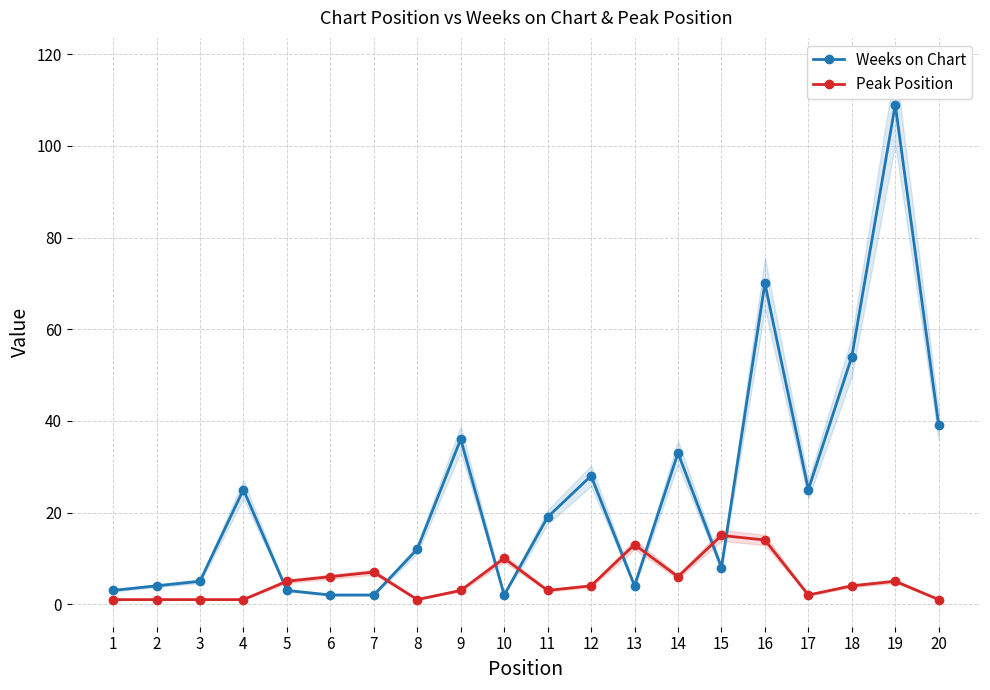

The value of Peak Position at 9 is 3. True or false?

True